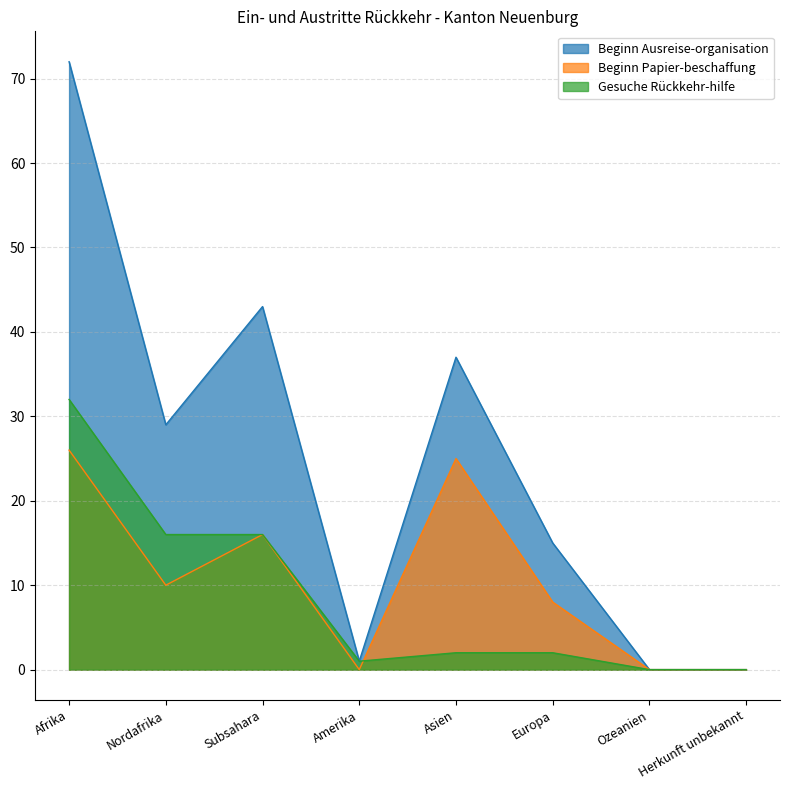

Where is the first local minimum for Gesuche Rückkehr-hilfe?

Amerika